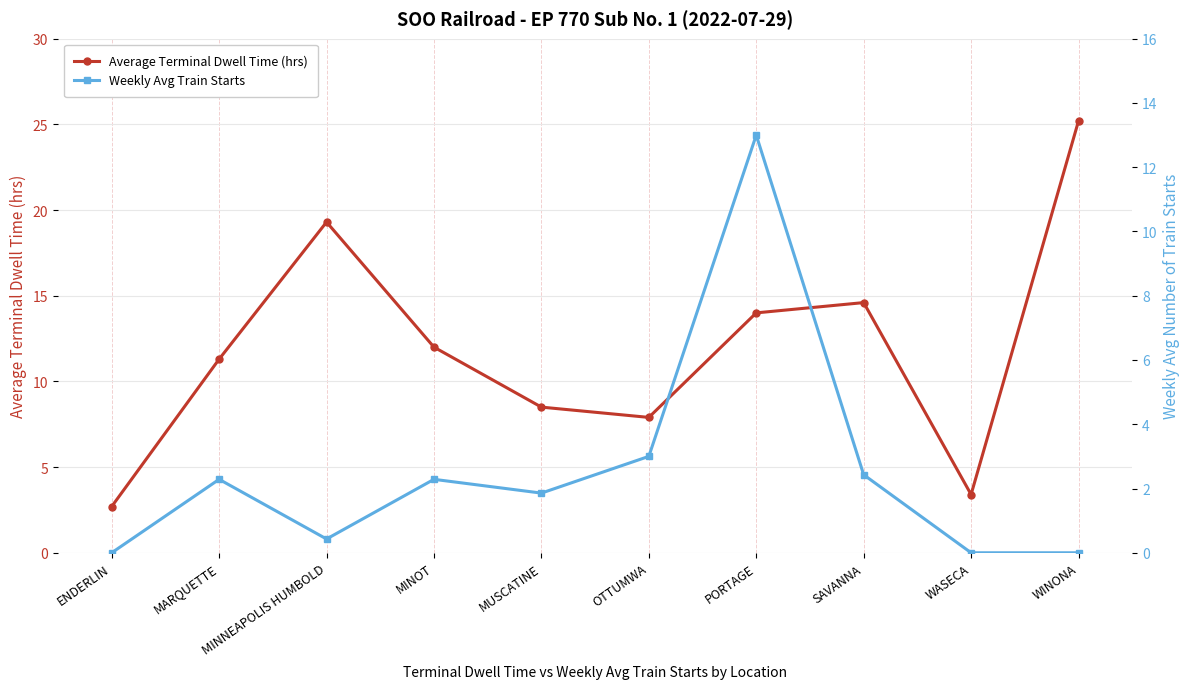

True or false: Average Terminal Dwell Time (hrs) and Weekly Avg Train Starts intersect in this chart.

False